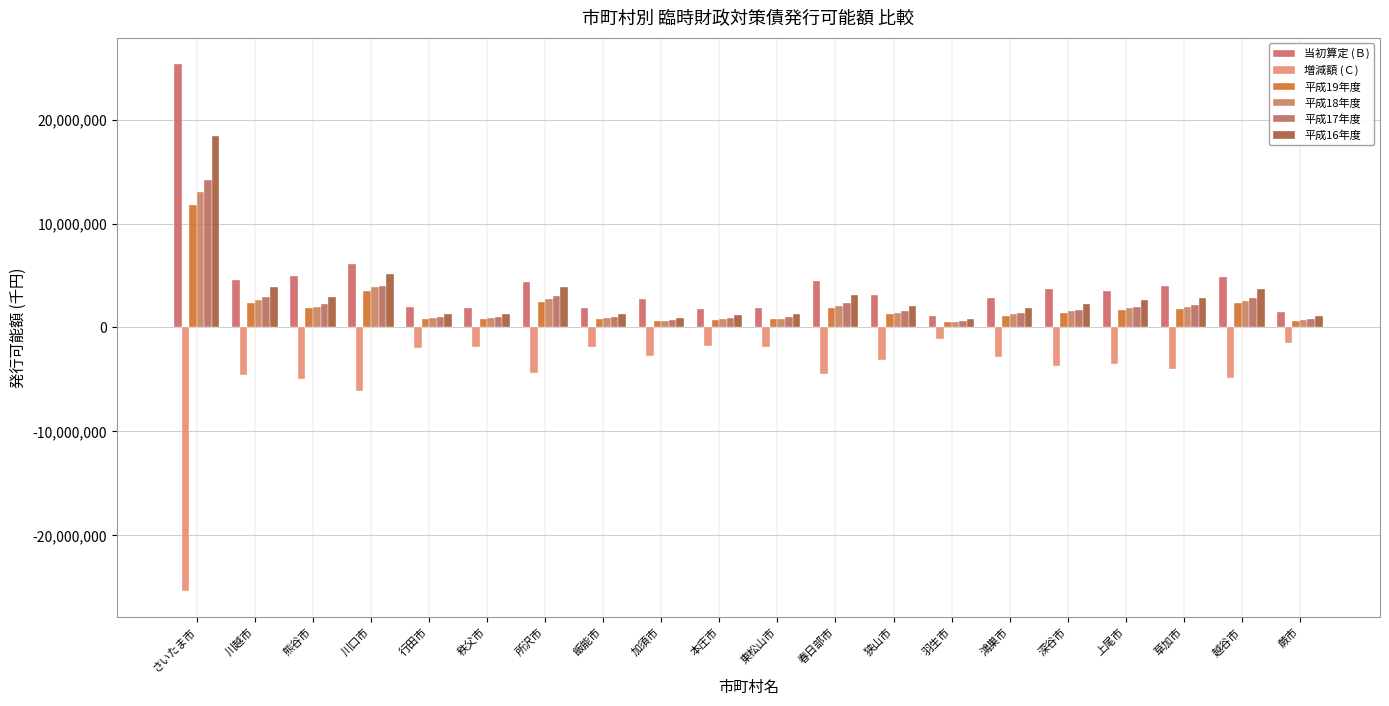

What is the label of the 12th bar from the left?

春日部市